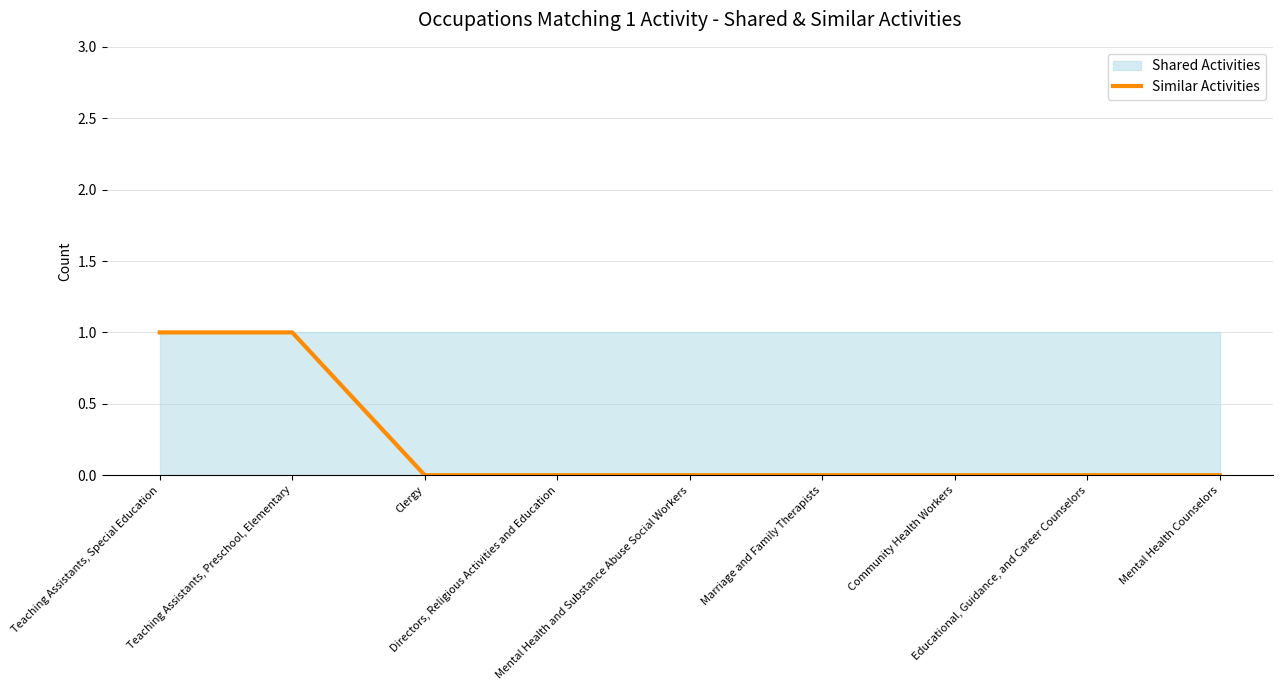

Rank the categories by value from lowest to highest.

Clergy, Directors, Religious Activities and Education, Mental Health and Substance Abuse Social Workers, Marriage and Family Therapists, Community Health Workers, Educational, Guidance, and Career Counselors, Mental Health Counselors, Teaching Assistants, Special Education, Teaching Assistants, Preschool, Elementary